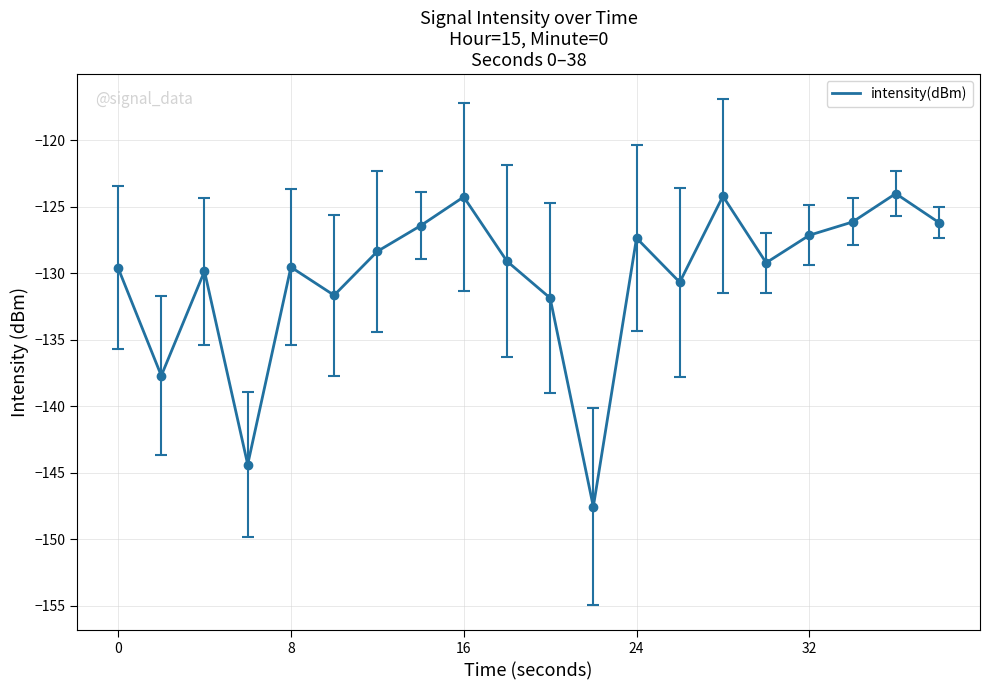

What is the maximum value shown in the chart?

-124.0